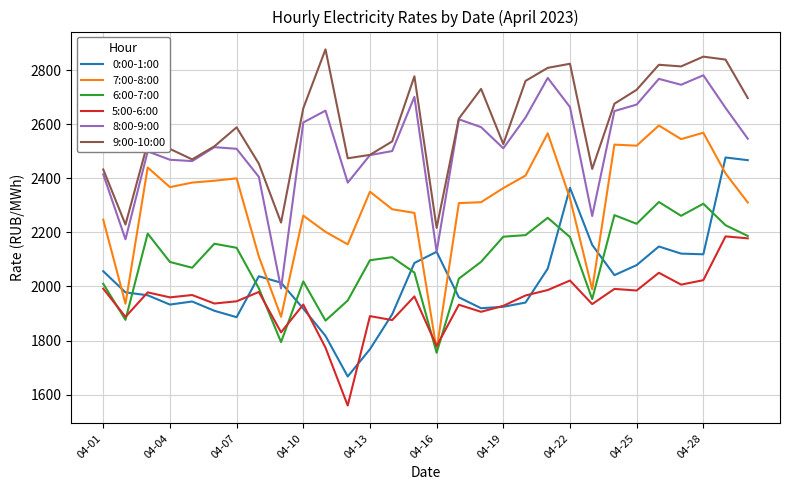

What is the lowest value of the 6:00-7:00 series?

1754.6